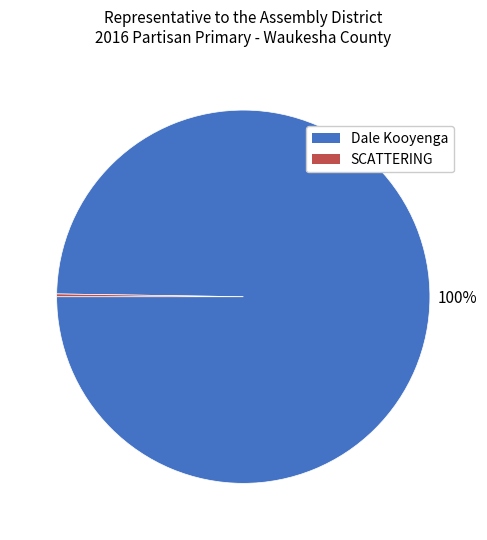

True or false: Dale Kooyenga accounts for 87% of the total.

False